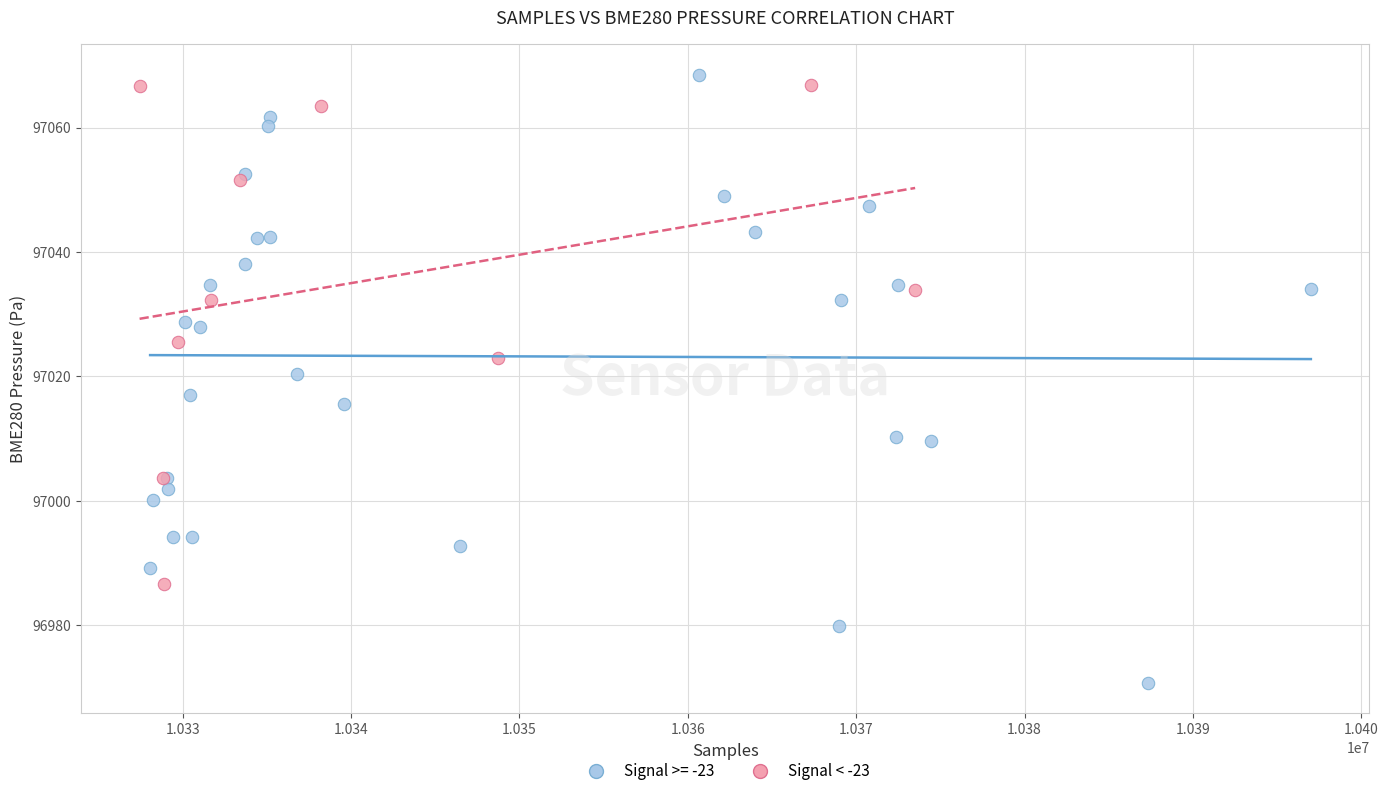

Which series contains the lowest Y value?

Signal >= -23